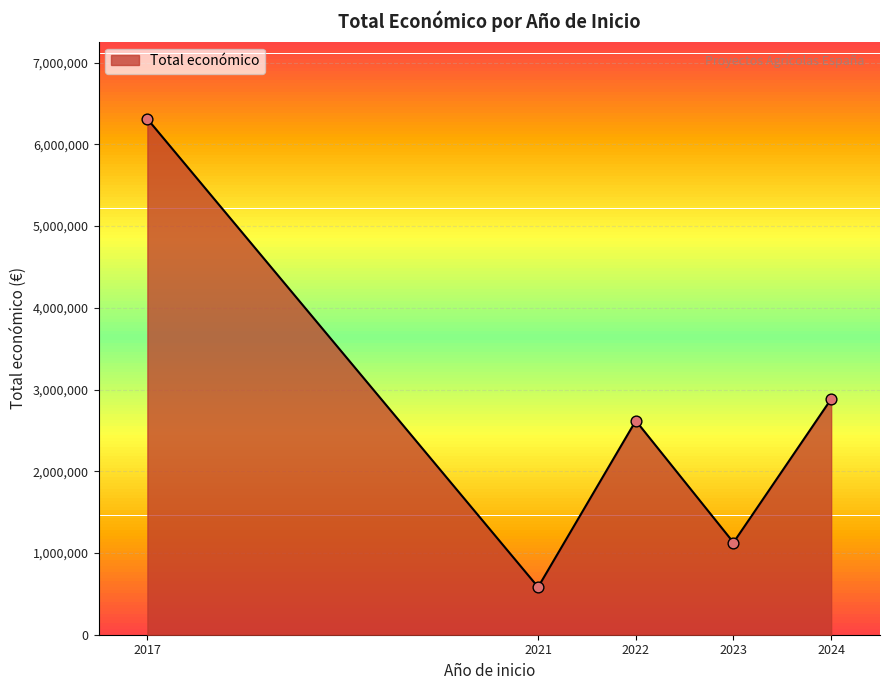

Which has a higher value, 2017 or 2017?

2017